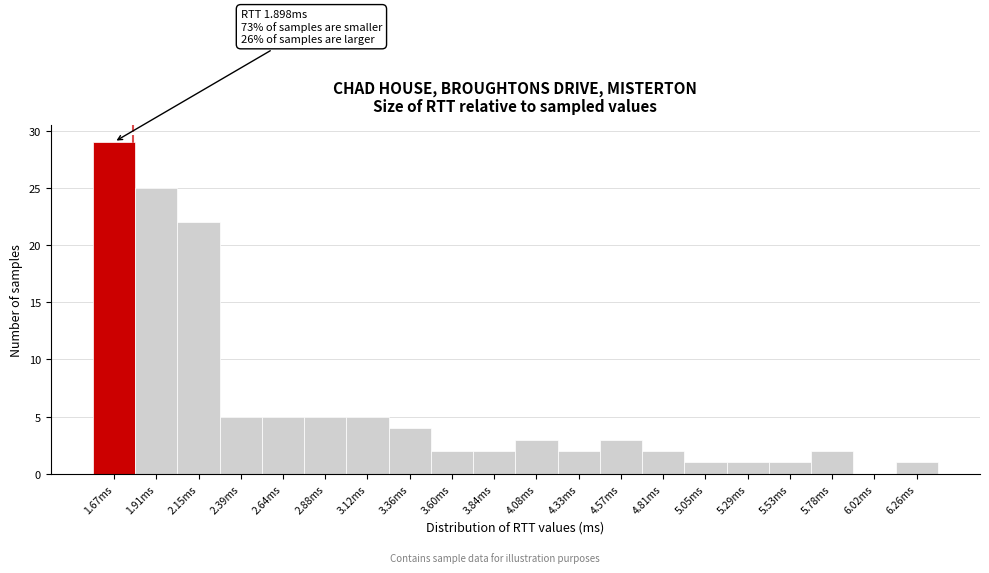

Reading left to right, extract all data points from this chart.

1.67ms=29	1.91ms=25	2.15ms=22	2.39ms=5	2.64ms=5	2.88ms=5	3.12ms=5	3.36ms=4	3.60ms=2	3.84ms=2	4.08ms=3	4.33ms=2	4.57ms=3	4.81ms=2	5.05ms=1	5.29ms=1	5.53ms=1	5.78ms=2	6.02ms=0	6.26ms=1